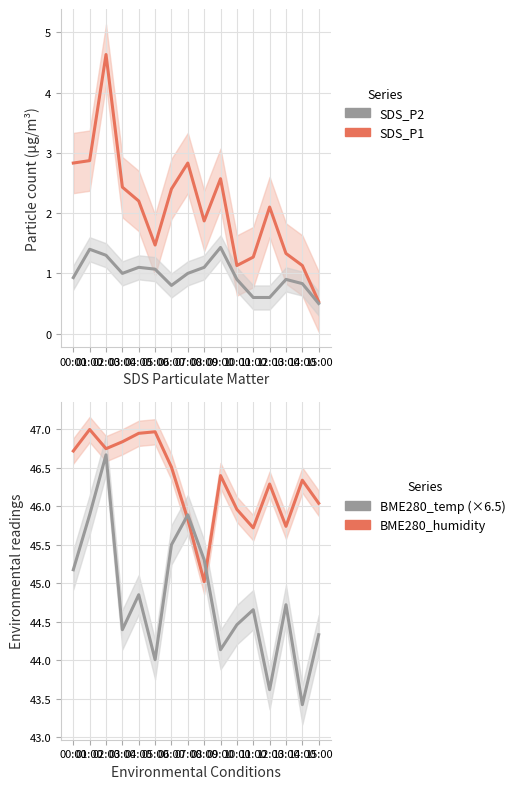

Where is the first local maximum for SDS_P2?

01:00